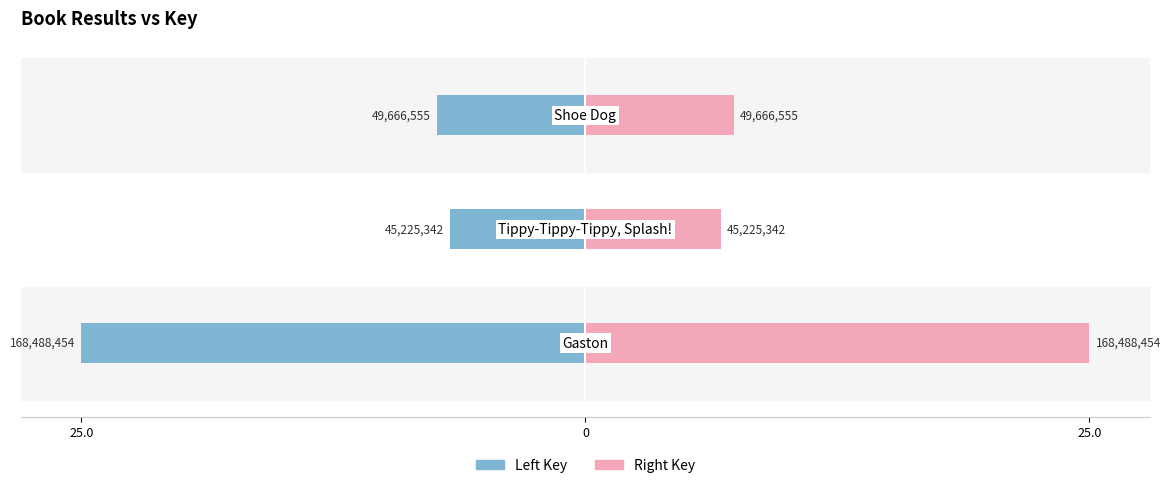

Is it true that Right Key equals 8.7 at 25.0?

False